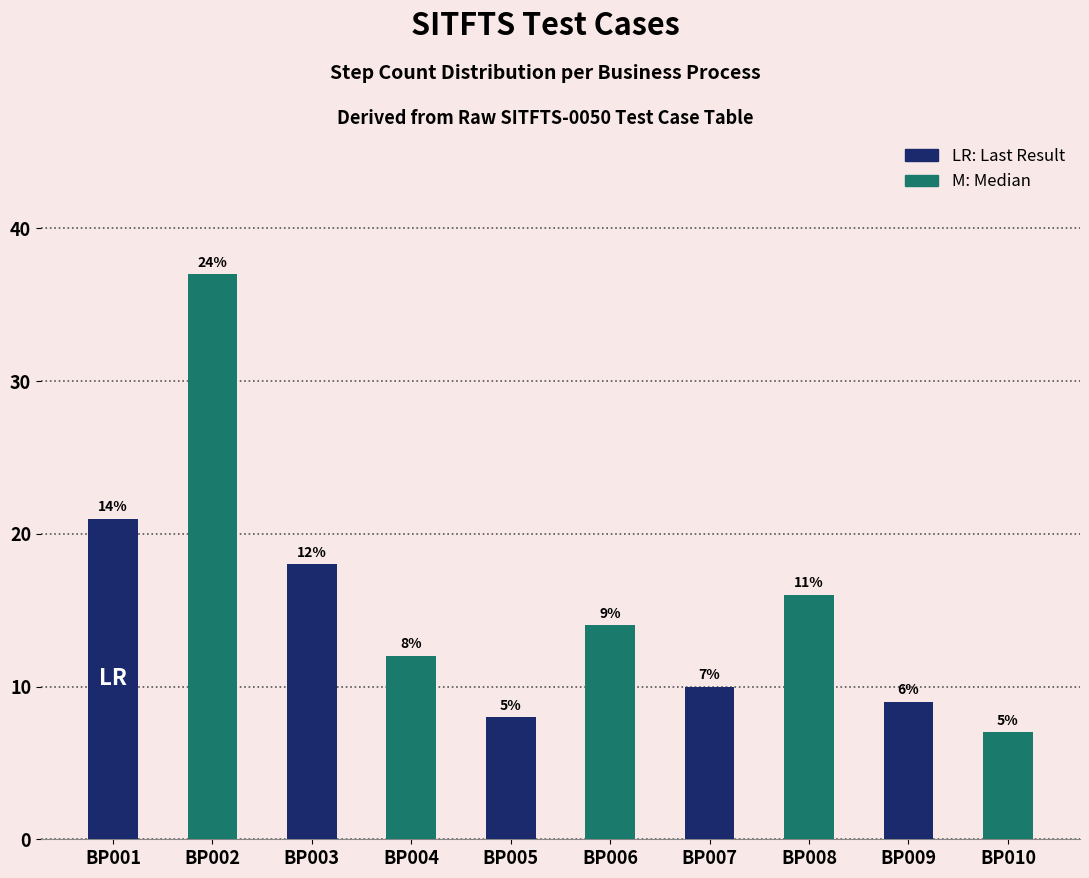

Reading left to right, list all the values displayed in this chart.

BP001=21	BP002=37	BP003=18	BP004=12	BP005=8	BP006=14	BP007=10	BP008=16	BP009=9	BP010=7